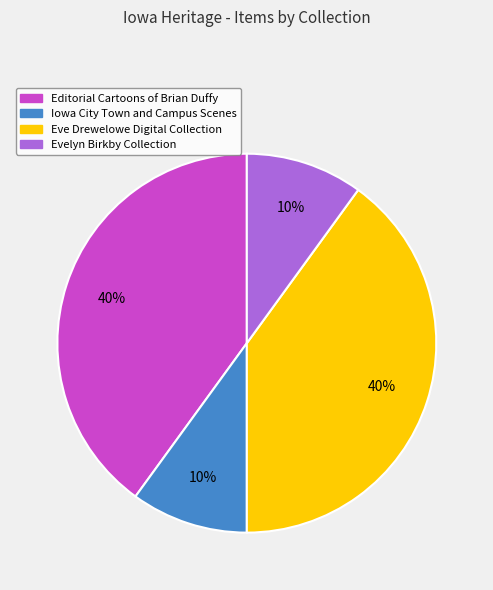

To the nearest percent, what is the average slice percentage?

25%